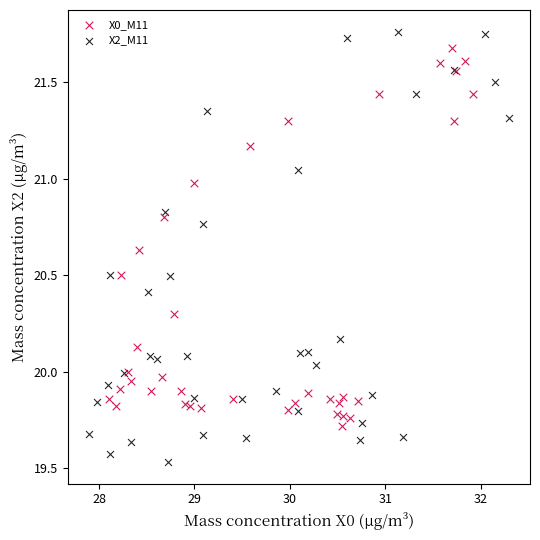

Which series has the largest Y range (max minus min)?

X2_M11